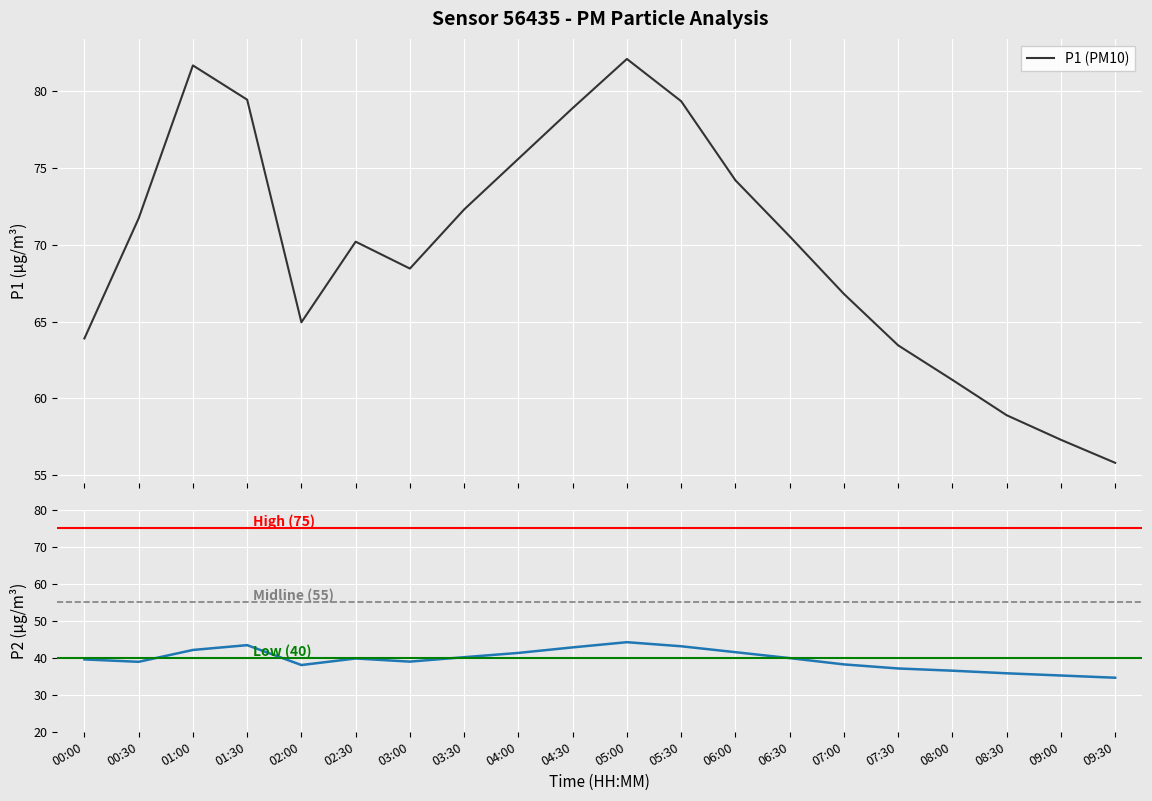

The P1 series shows 23.6 at 01:00. True or false?

False